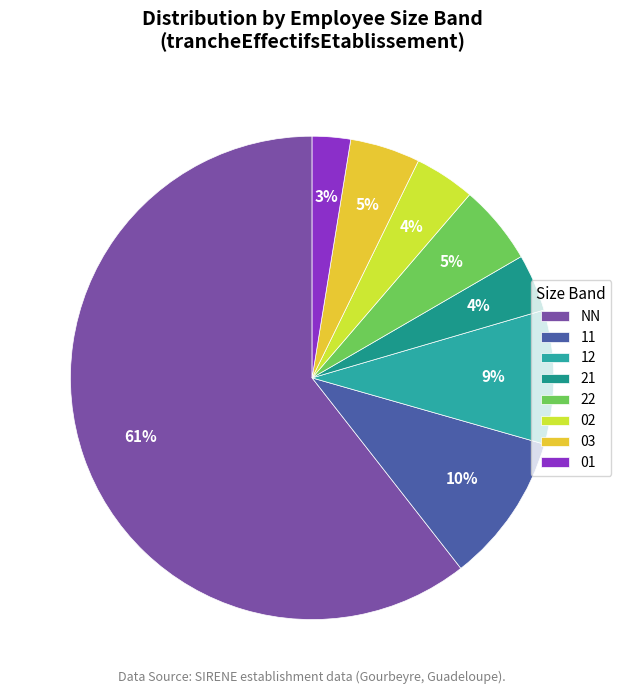

Which category has the smallest portion of the pie?

01